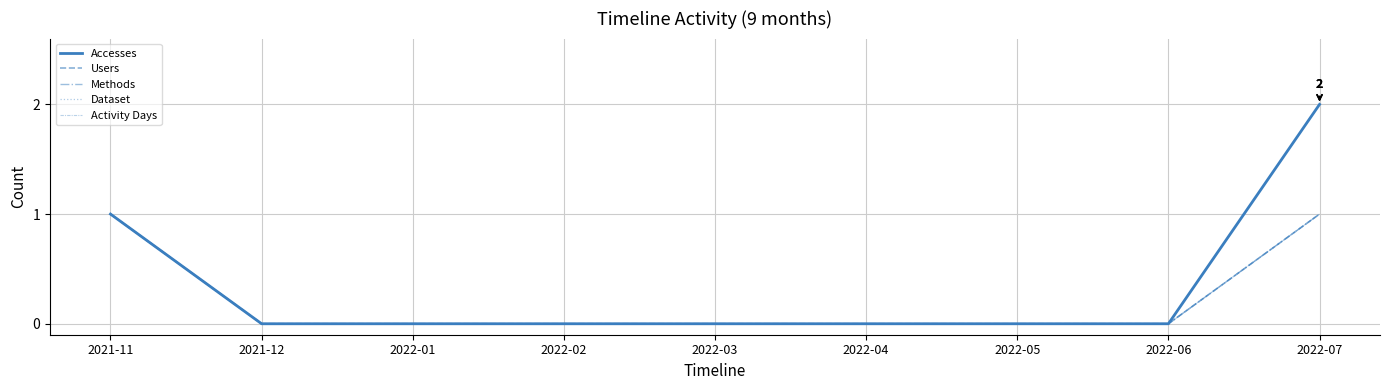

Reading left to right, list all the values displayed in this chart.

Accesses: 2021-11=1	2021-12=0	2022-01=0	2022-02=0	2022-03=0	2022-04=0	2022-05=0	2022-06=0	2022-07=2
Users: 2021-11=1	2021-12=0	2022-01=0	2022-02=0	2022-03=0	2022-04=0	2022-05=0	2022-06=0	2022-07=1
Methods: 2021-11=1	2021-12=0	2022-01=0	2022-02=0	2022-03=0	2022-04=0	2022-05=0	2022-06=0	2022-07=1
Dataset: 2021-11=1	2021-12=0	2022-01=0	2022-02=0	2022-03=0	2022-04=0	2022-05=0	2022-06=0	2022-07=1
Activity Days: 2021-11=1	2021-12=0	2022-01=0	2022-02=0	2022-03=0	2022-04=0	2022-05=0	2022-06=0	2022-07=1